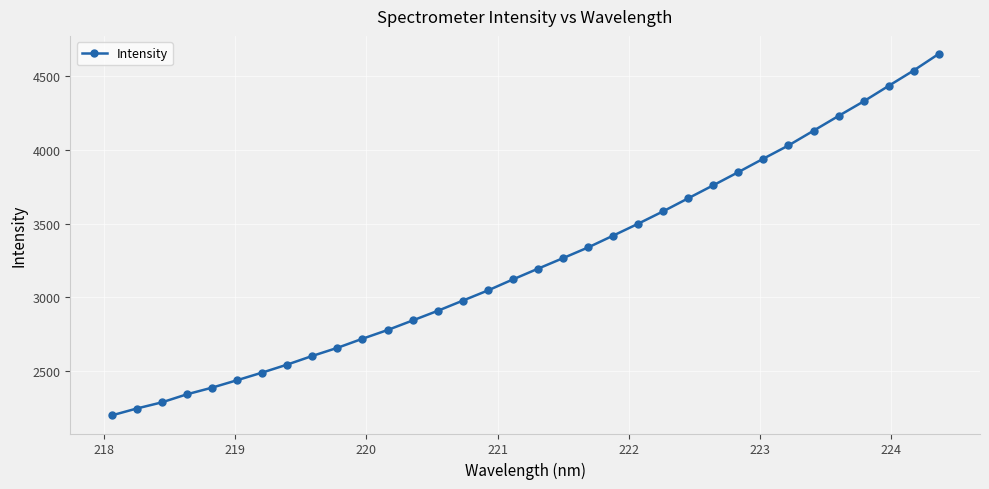

What is the difference between the maximum and minimum values?

2450.3